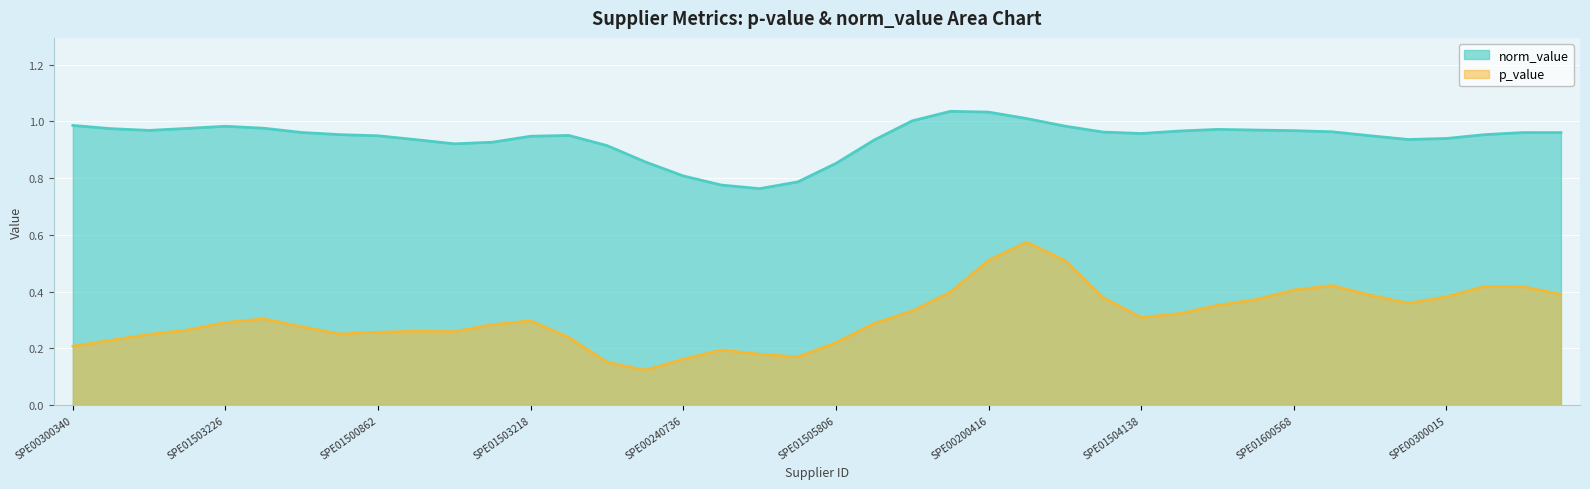

The value of norm_value at SPE01503085 is 1.6. True or false?

False